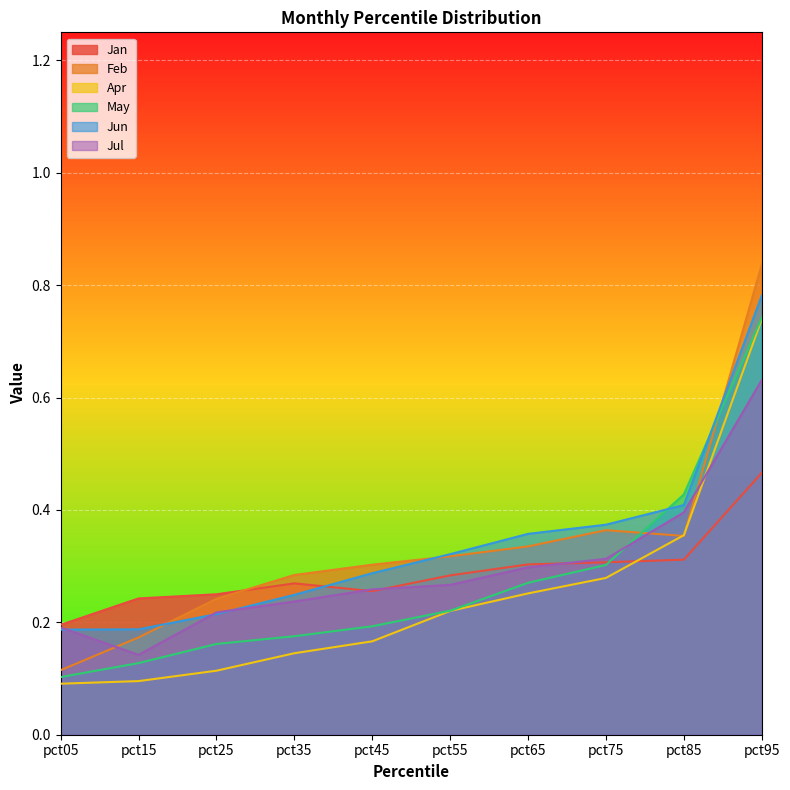

Between pct35 and pct45, which series saw the biggest shift?

Jun